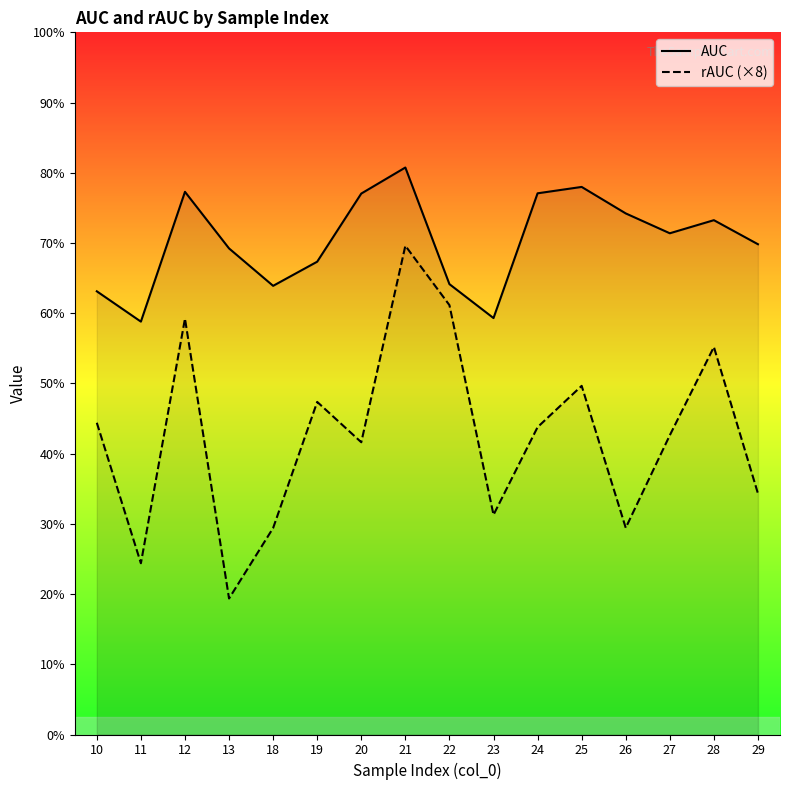

What are all the series names shown in the legend?

AUC, rAUC (×8)